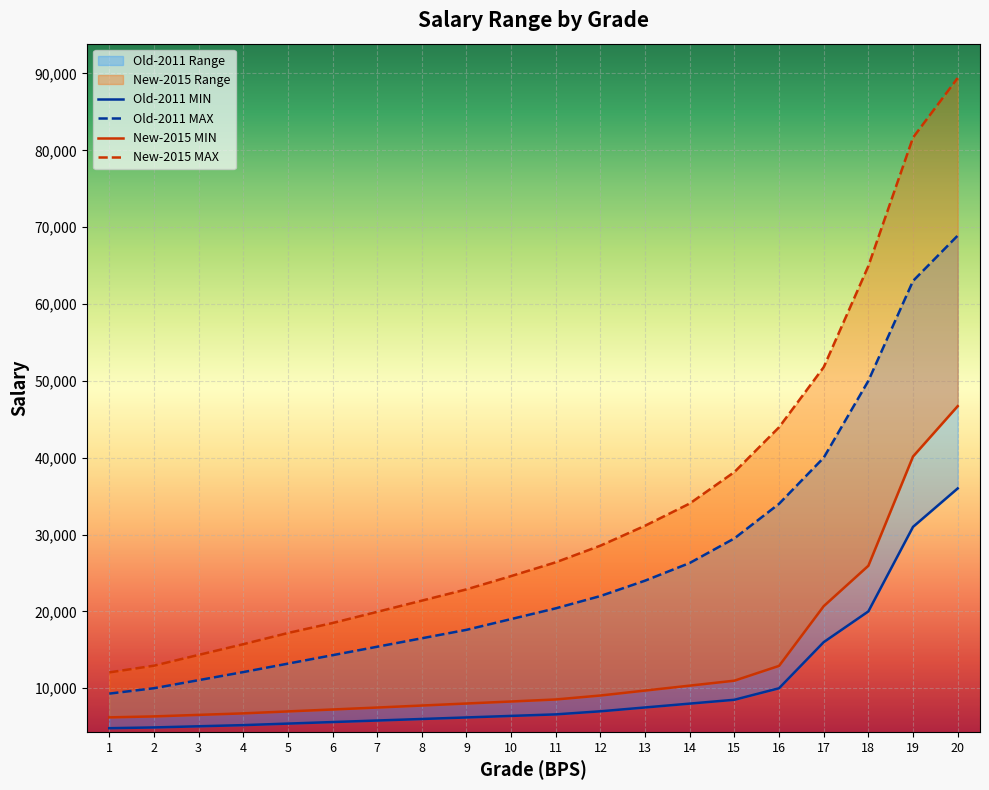

What is the value of the New-2015 MAX point at the 18th from the left?

64940